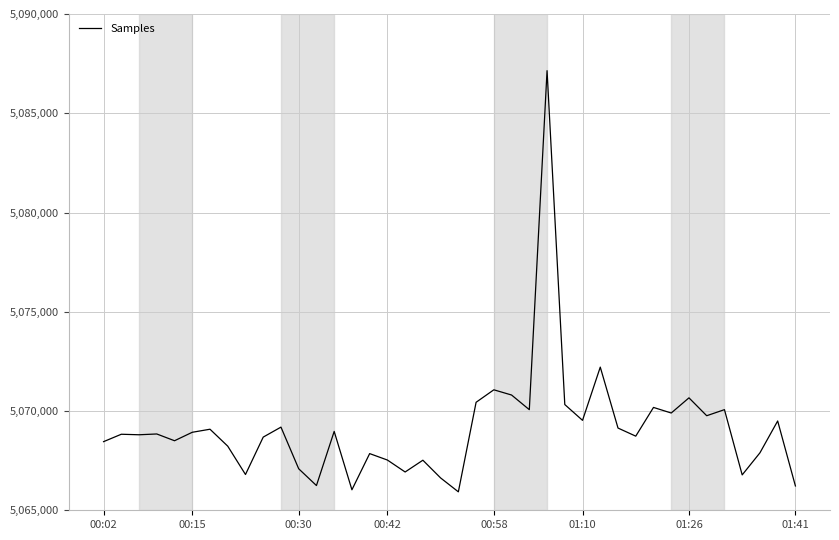

What is the difference between the maximum and minimum values?

21216